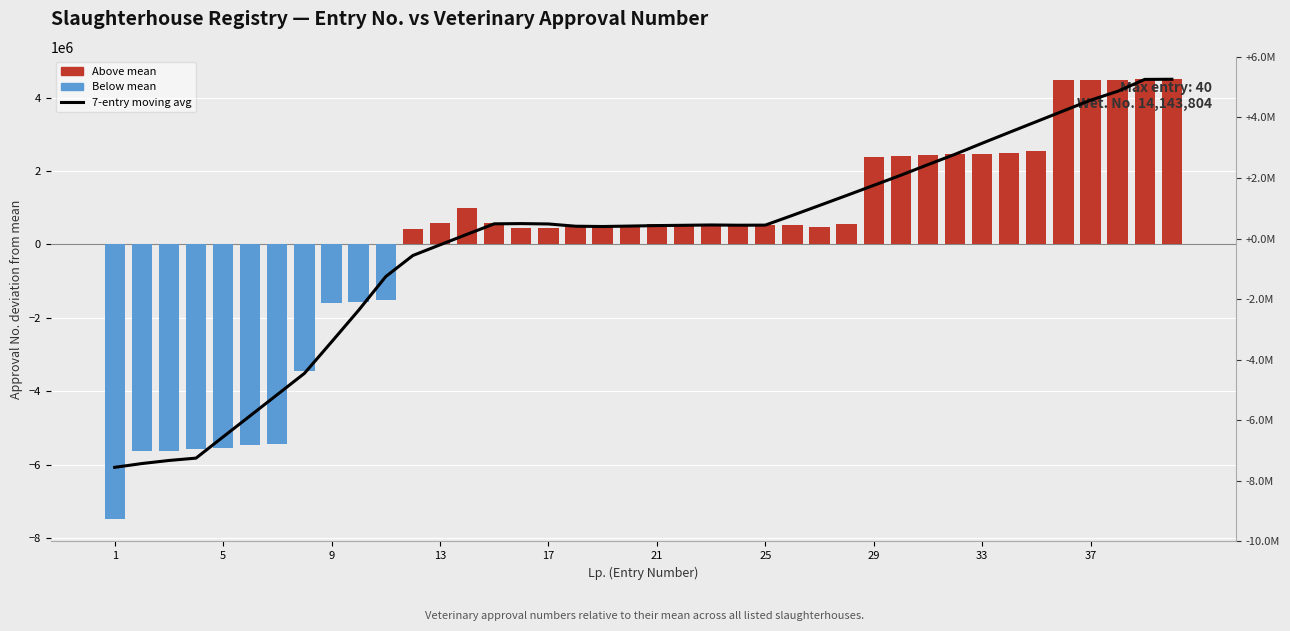

Between 17 and 17, which is larger?

17